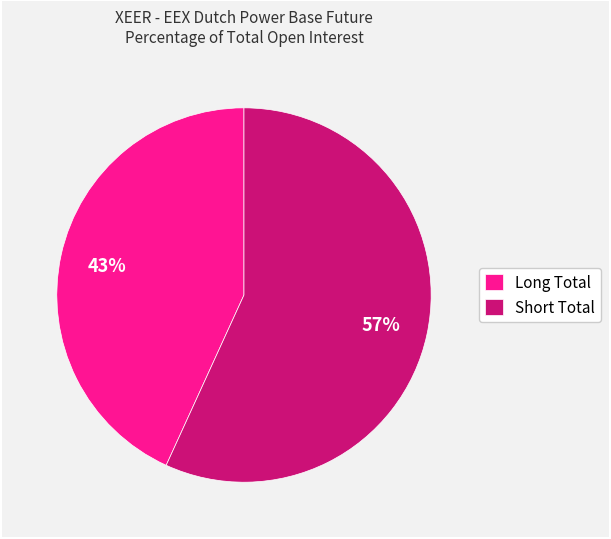

To the nearest percent, what percentage of the pie is Long Total?

43%